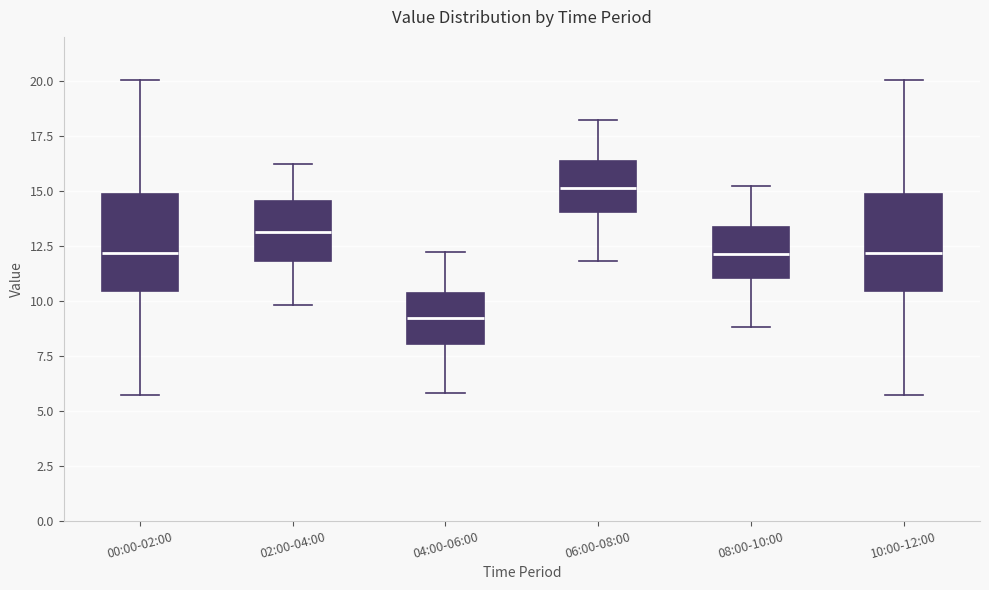

Reading left to right, transcribe this box plot: for each box, give where its median line is, the range the box spans, and where its two whiskers end, as read against the y-axis. The values are not printed on the chart, so give them approximately, as read against the axis.

00:00-02:00: median 12.0, box 10.5 to 15.0, whiskers 5.5 to 20.0
02:00-04:00: median 13.0, box 12.0 to 14.5, whiskers 10.0 to 16.0
04:00-06:00: median 9.0, box 8.0 to 10.5, whiskers 6.0 to 12.0
06:00-08:00: median 15.0, box 14.0 to 16.5, whiskers 12.0 to 18.0
08:00-10:00: median 12.0, box 11.0 to 13.5, whiskers 9.0 to 15.0
10:00-12:00: median 12.0, box 10.5 to 15.0, whiskers 5.5 to 20.0